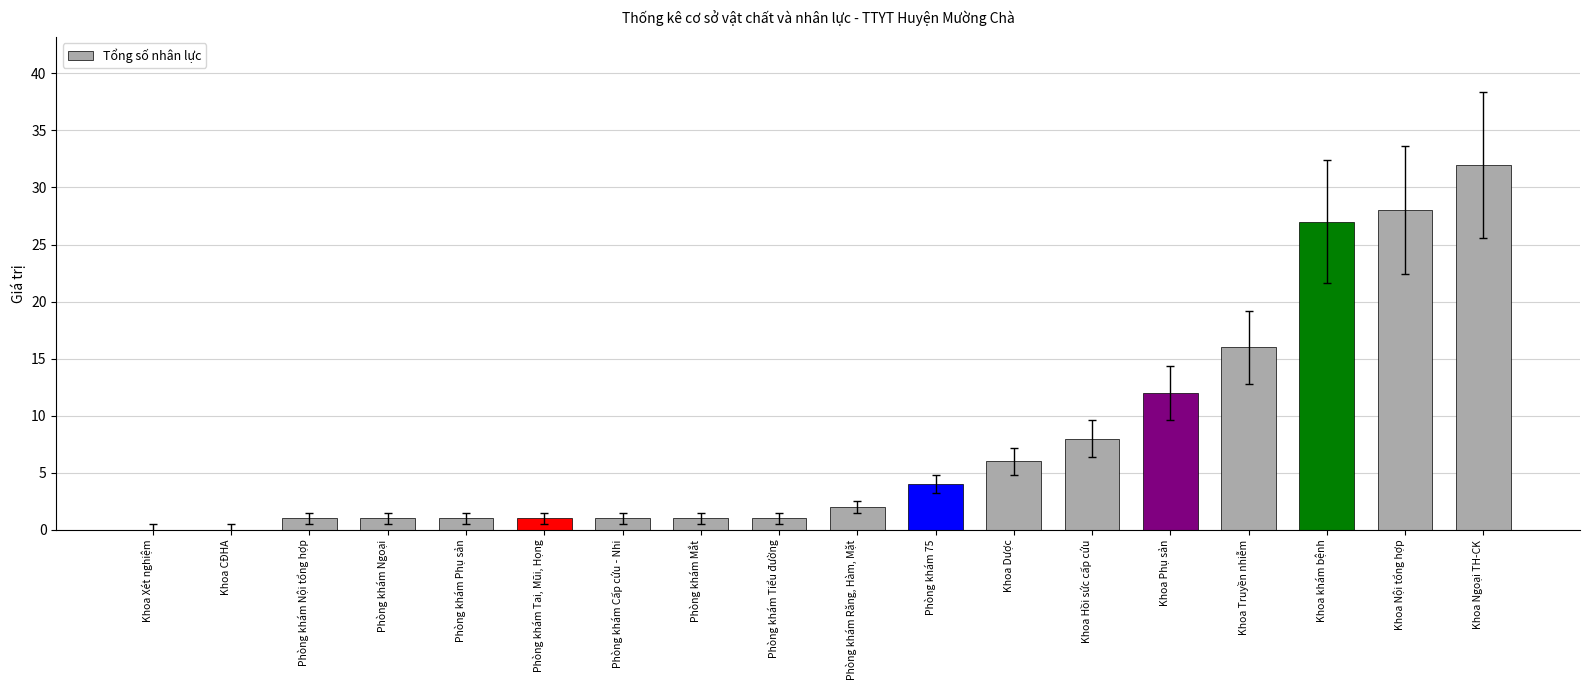

The value at Phòng khám Răng, Hàm, Mặt is 2. True or false?

True